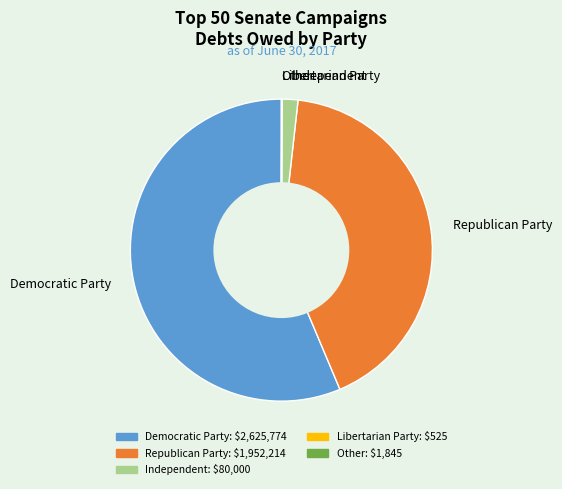

What is the majority slice?

Democratic Party